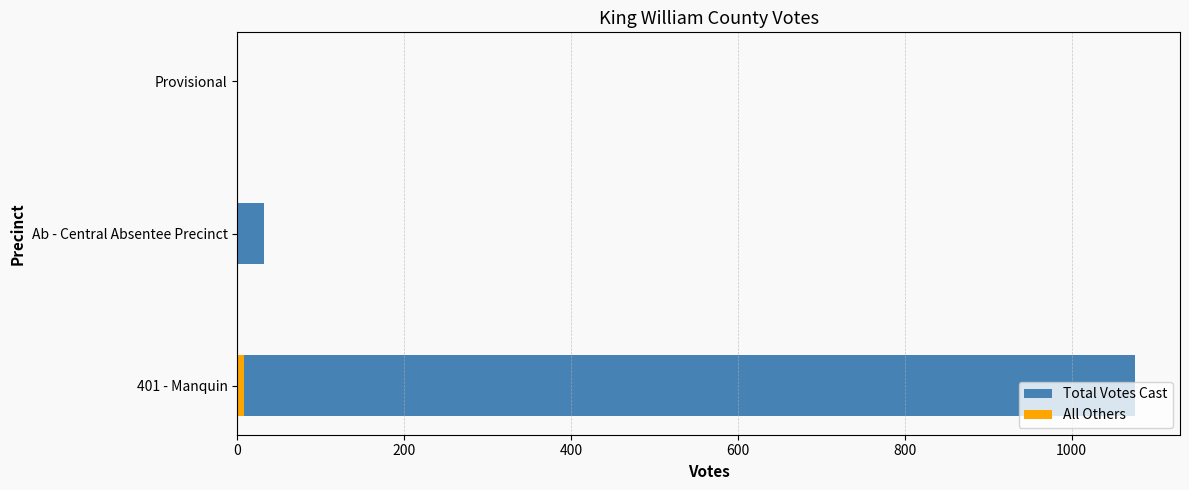

Which series changed the most between 401 - Manquin and Ab - Central Absentee Precinct?

Total Votes Cast